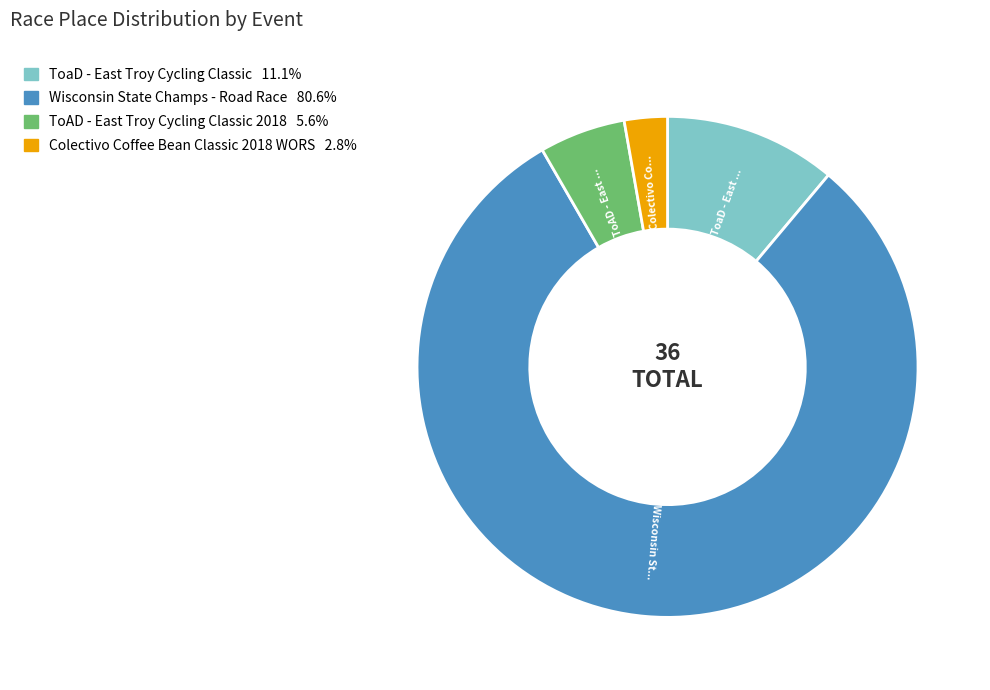

Rank the categories by value from highest to lowest.

Wisconsin State Champs - Road Race, ToaD - East Troy Cycling Classic, ToAD - East Troy Cycling Classic 2018, Colectivo Coffee Bean Classic 2018 WORS